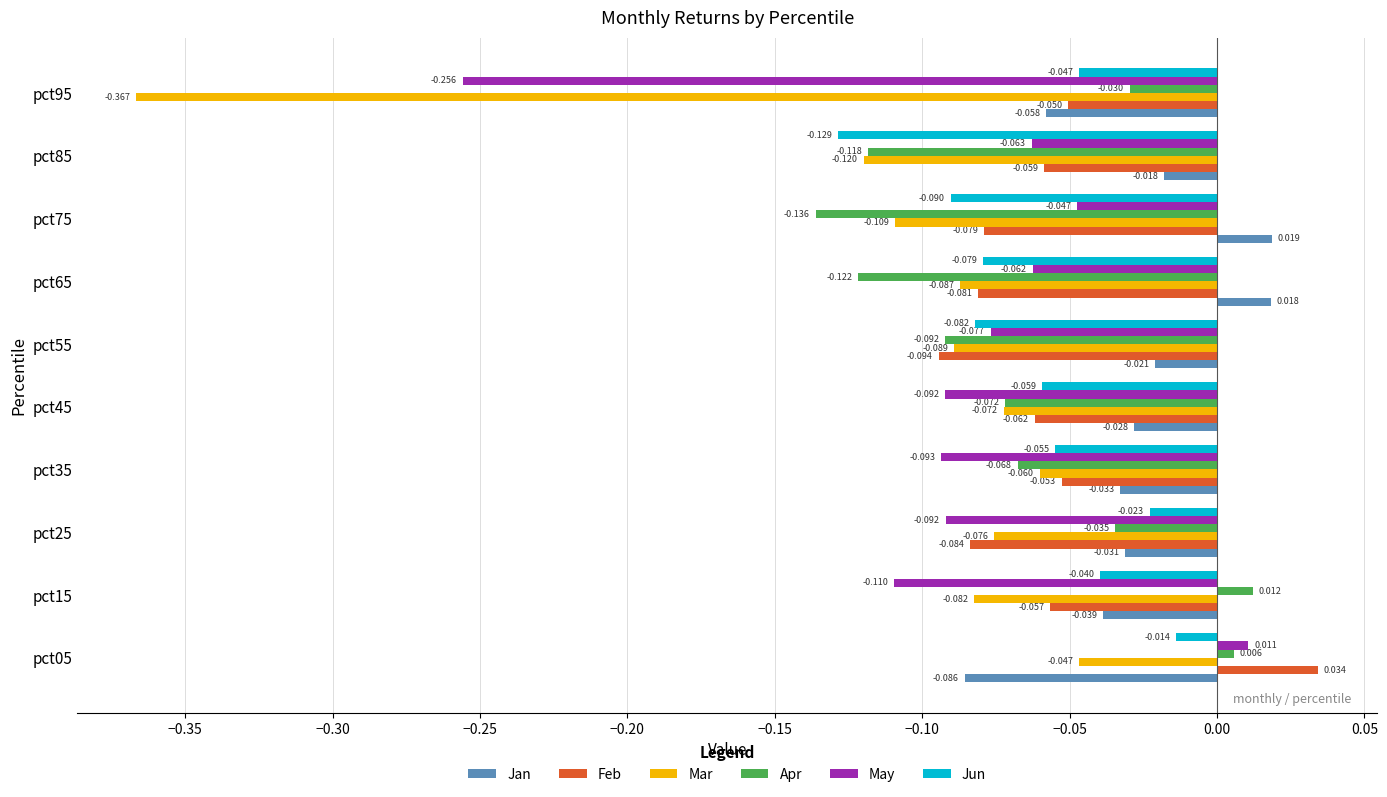

How many series are shown in this chart?

6